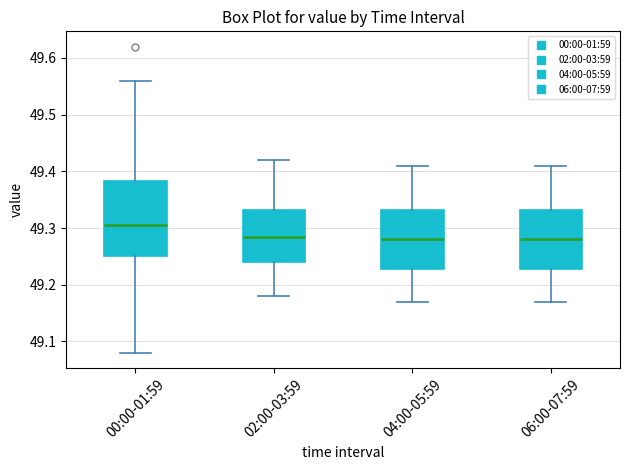

Which box is the tallest, from its lower edge to its upper edge?

00:00-01:59